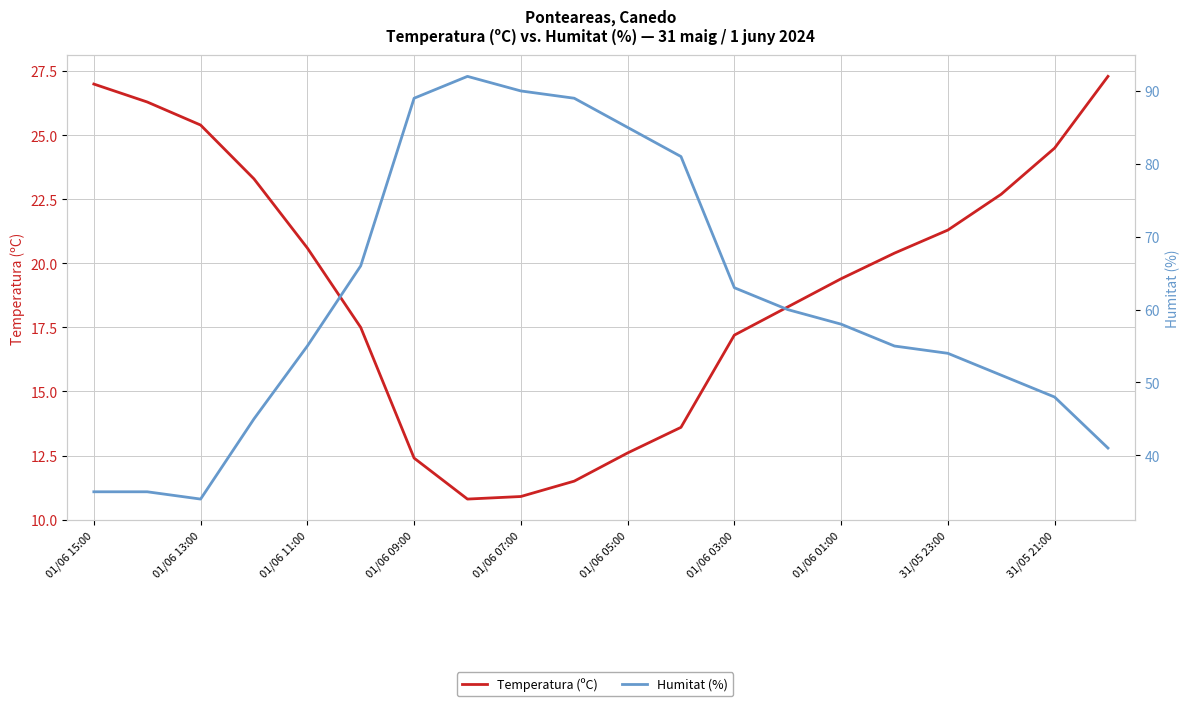

What is the difference between the highest and lowest values at 31/05 21:00?

23.5